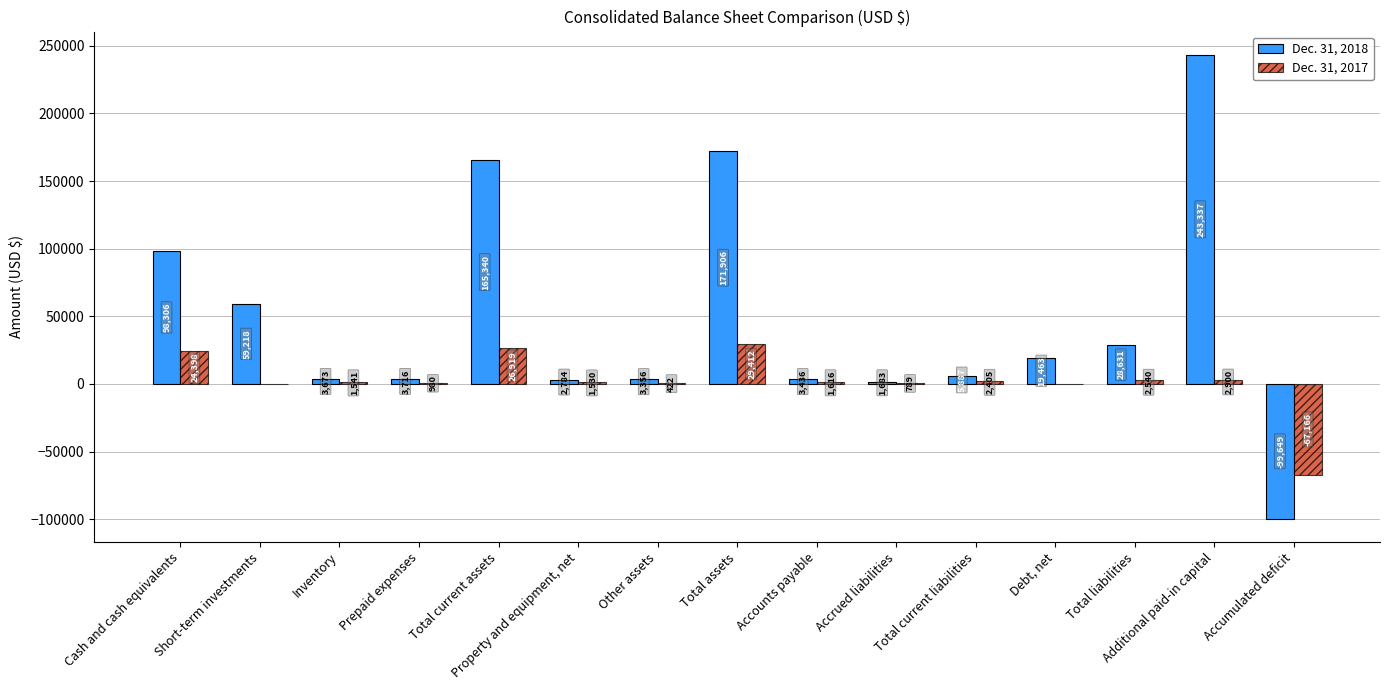

What is the sum of the Dec. 31, 2017 values at Debt, net and Property and equipment, net?

1530